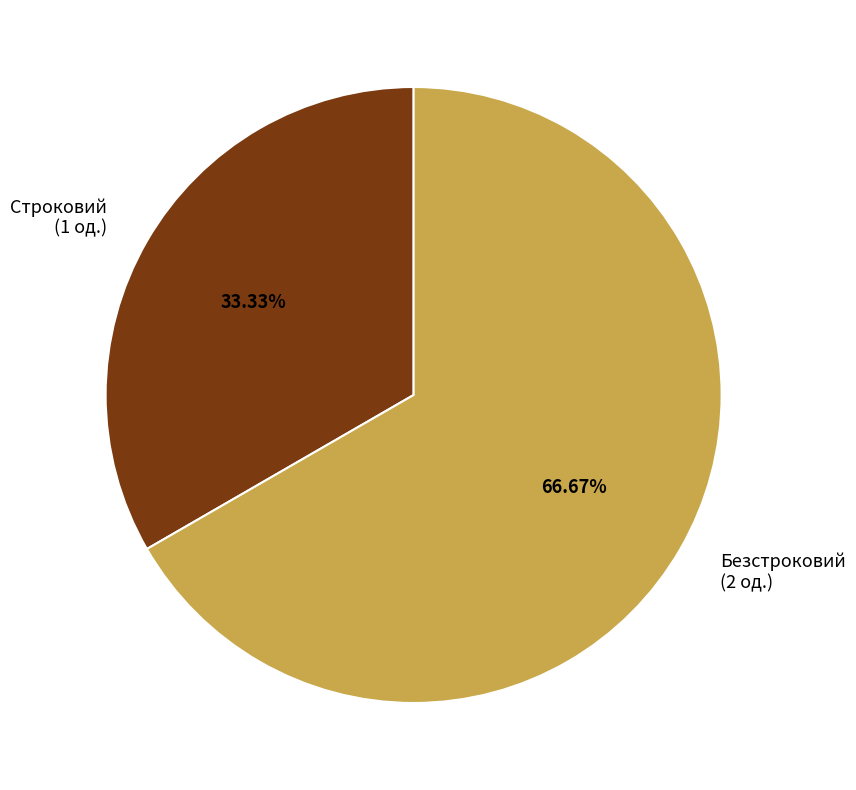

The Безстроковий slice represents 67% of the pie. True or false?

True